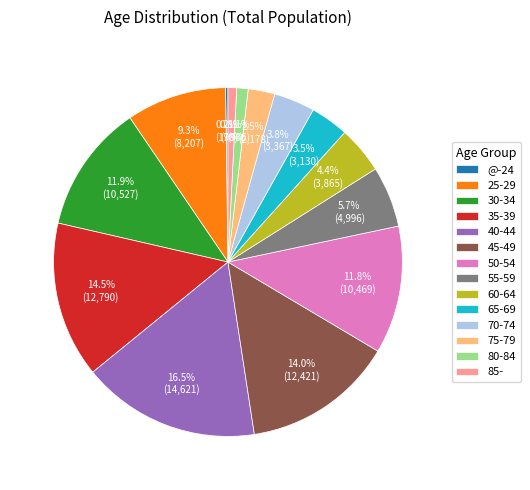

Combined, what portion of the pie is 60-64 and 70-74?

8.2%